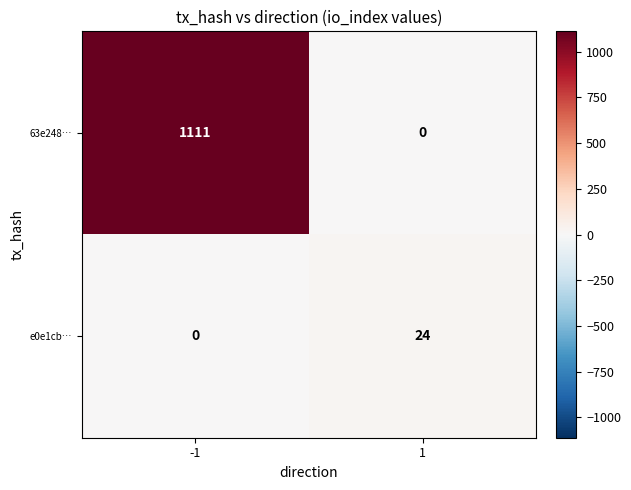

At 1, list the series in order from smallest to largest.

63e248…, e0e1cb…